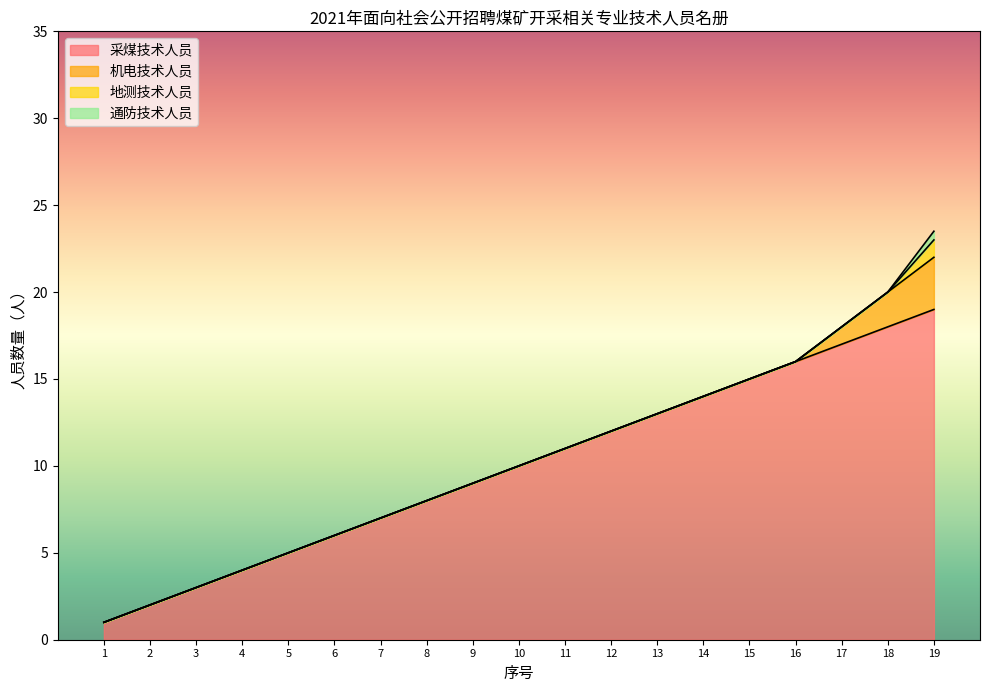

Count the number of categories in the chart.

19